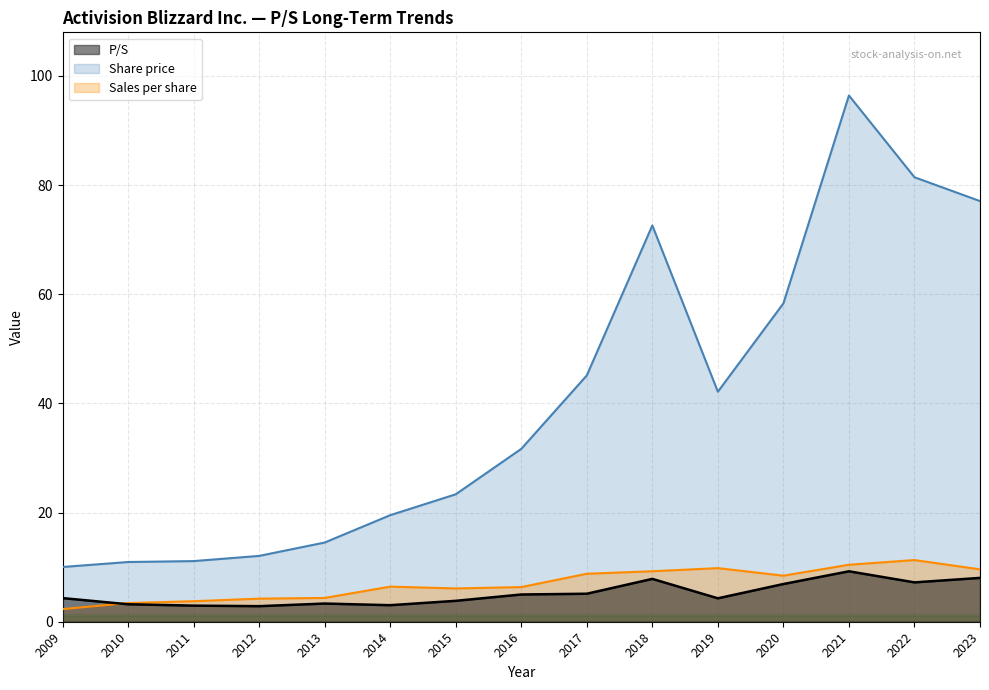

Reading right to left, what are all the values shown in this chart?

P/S: 2009=4.3	2010=3.2	2011=3.0	2012=2.9	2013=3.3	2014=3.0	2015=3.8	2016=5.0	2017=5.1	2018=7.8	2019=4.3	2020=6.9	2021=9.2	2022=7.2	2023=8.0
Share price: 2009=10.0	2010=10.9	2011=11.1	2012=12.1	2013=14.5	2014=19.5	2015=23.4	2016=31.7	2017=45.1	2018=72.6	2019=42.1	2020=58.3	2021=96.4	2022=81.4	2023=77.1
Sales per share: 2009=2.3	2010=3.4	2011=3.8	2012=4.2	2013=4.4	2014=6.4	2015=6.1	2016=6.3	2017=8.8	2018=9.2	2019=9.8	2020=8.4	2021=10.4	2022=11.3	2023=9.6